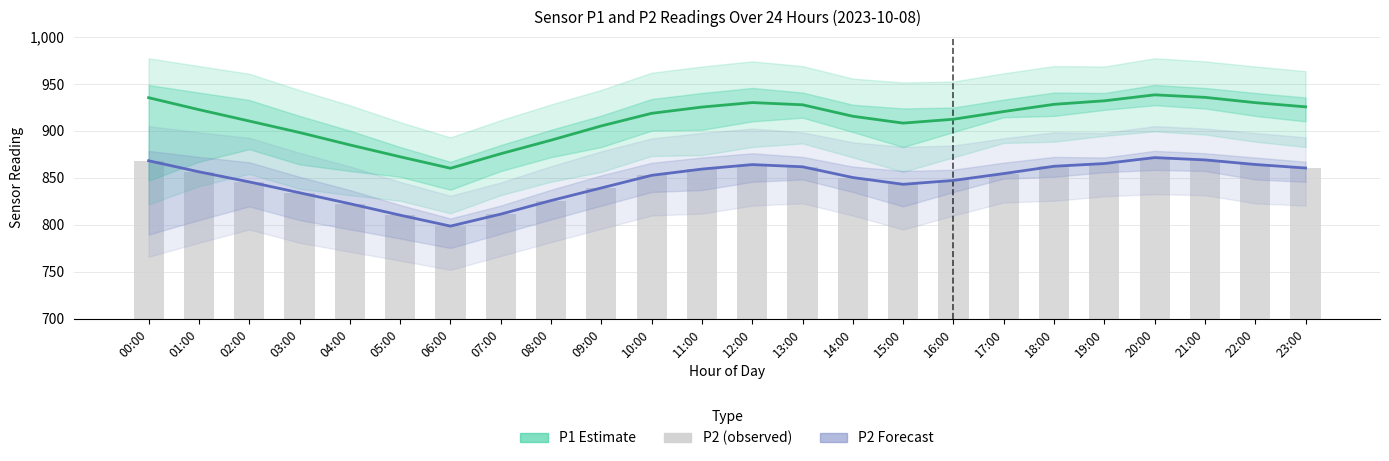

How many values in the P2 Forecast series exceed 854?

12